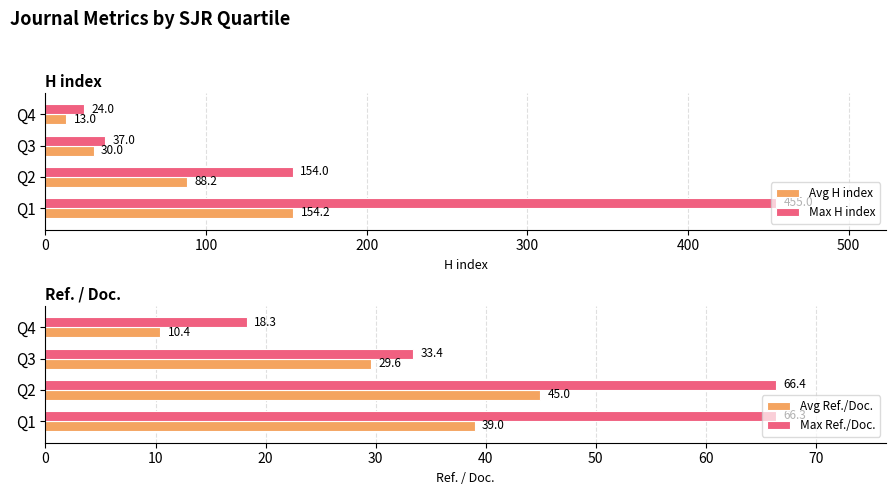

At how many categories does at least one series exceed 369?

1